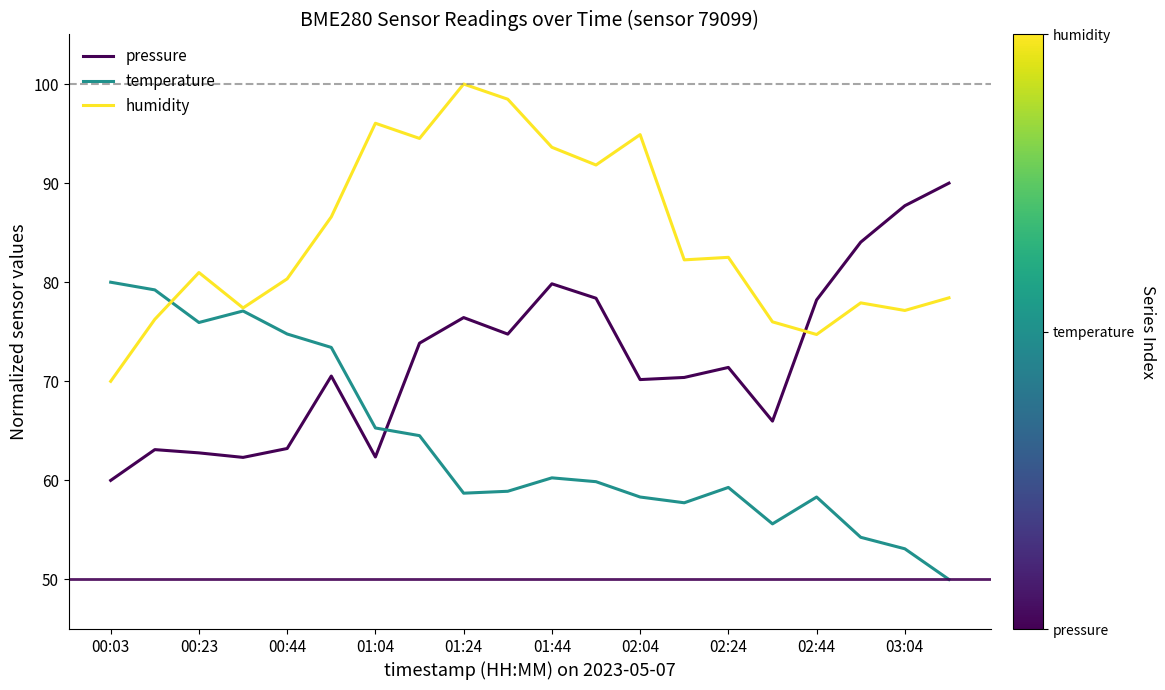

Which series has the largest total across all categories?

humidity